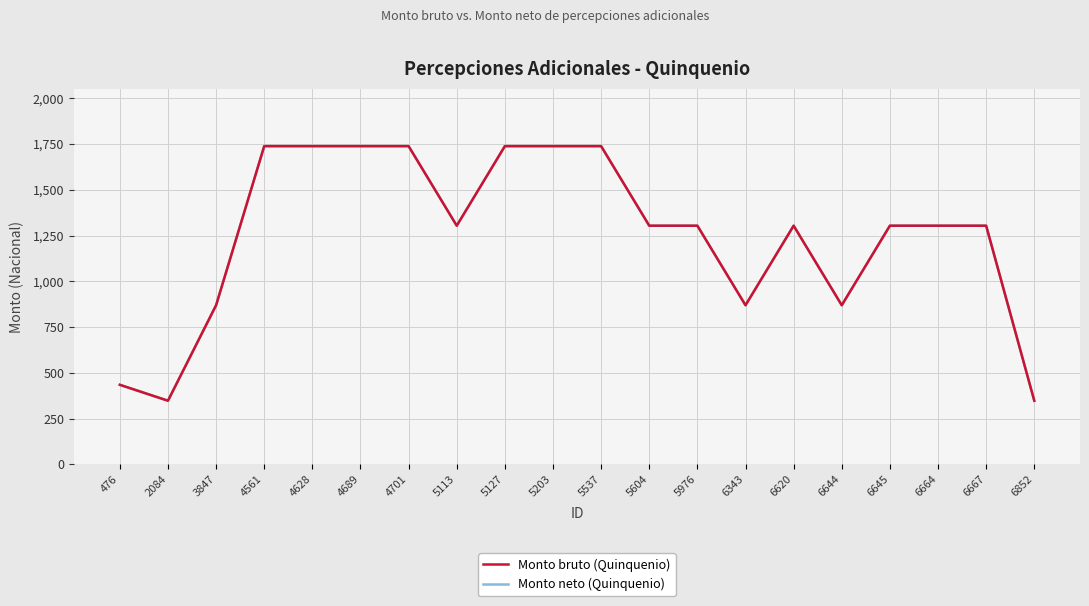

What value does the Monto bruto (Quinquenio) series have at 6645?

1304.0